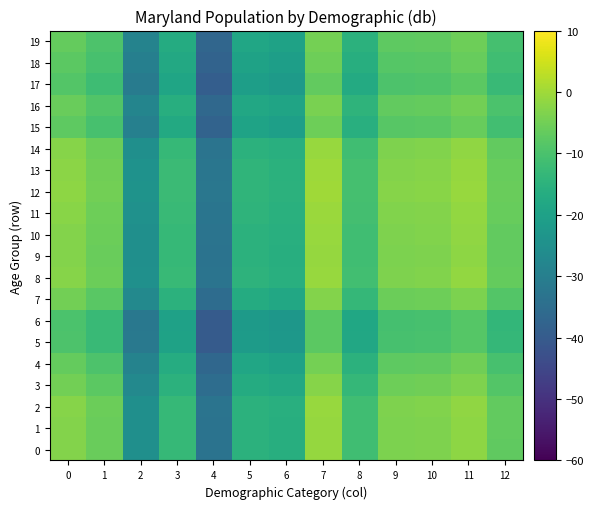

What is the total value across all series at 5?

-340.5